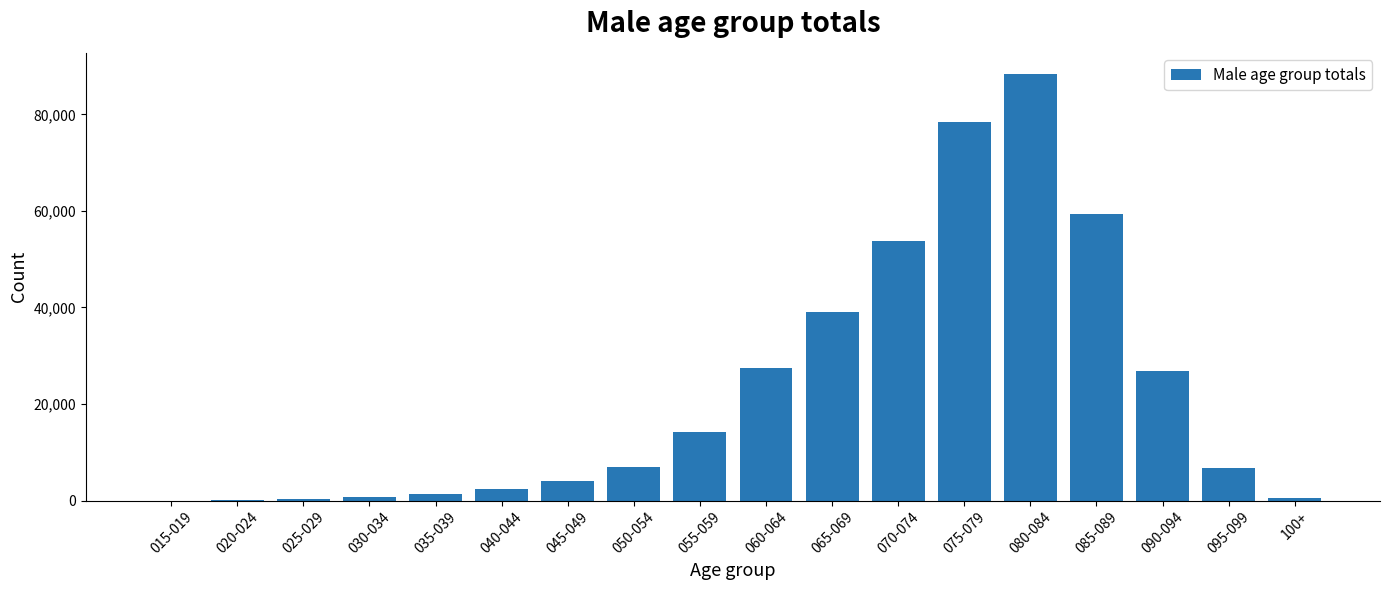

True or false: the data shows 2394 at 040-044.

True